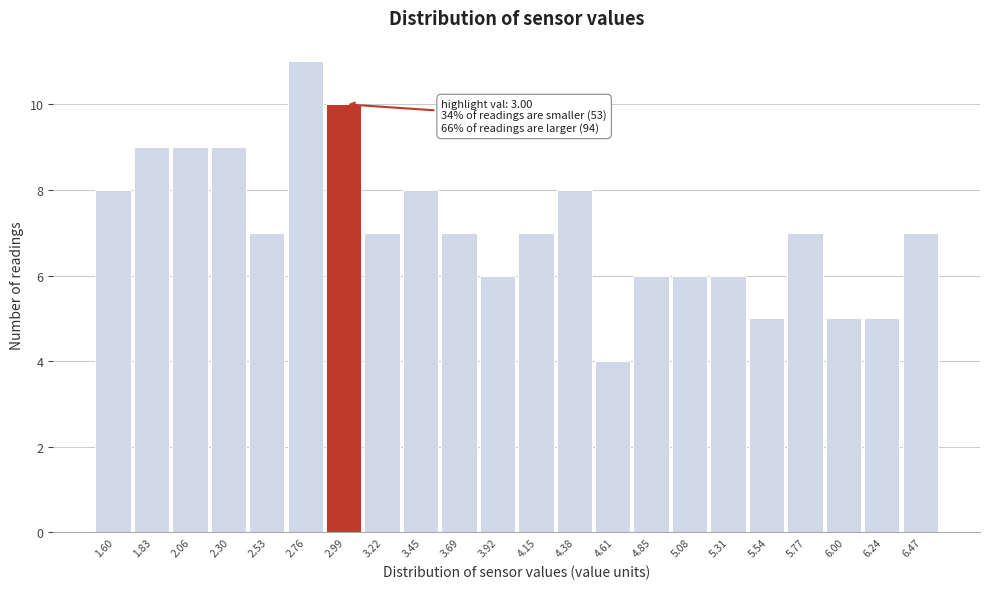

Reading left to right, list all the values displayed in this chart.

8	9	9	9	7	11	10	7	8	7	6	7	8	4	6	6	6	5	7	5	5	7